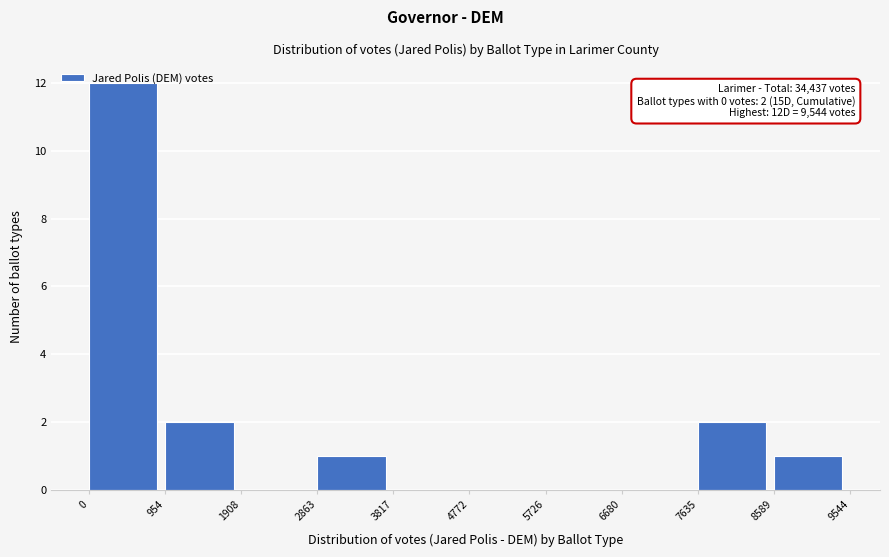

Over which range of the x-axis is the bar tallest?

0 to 954